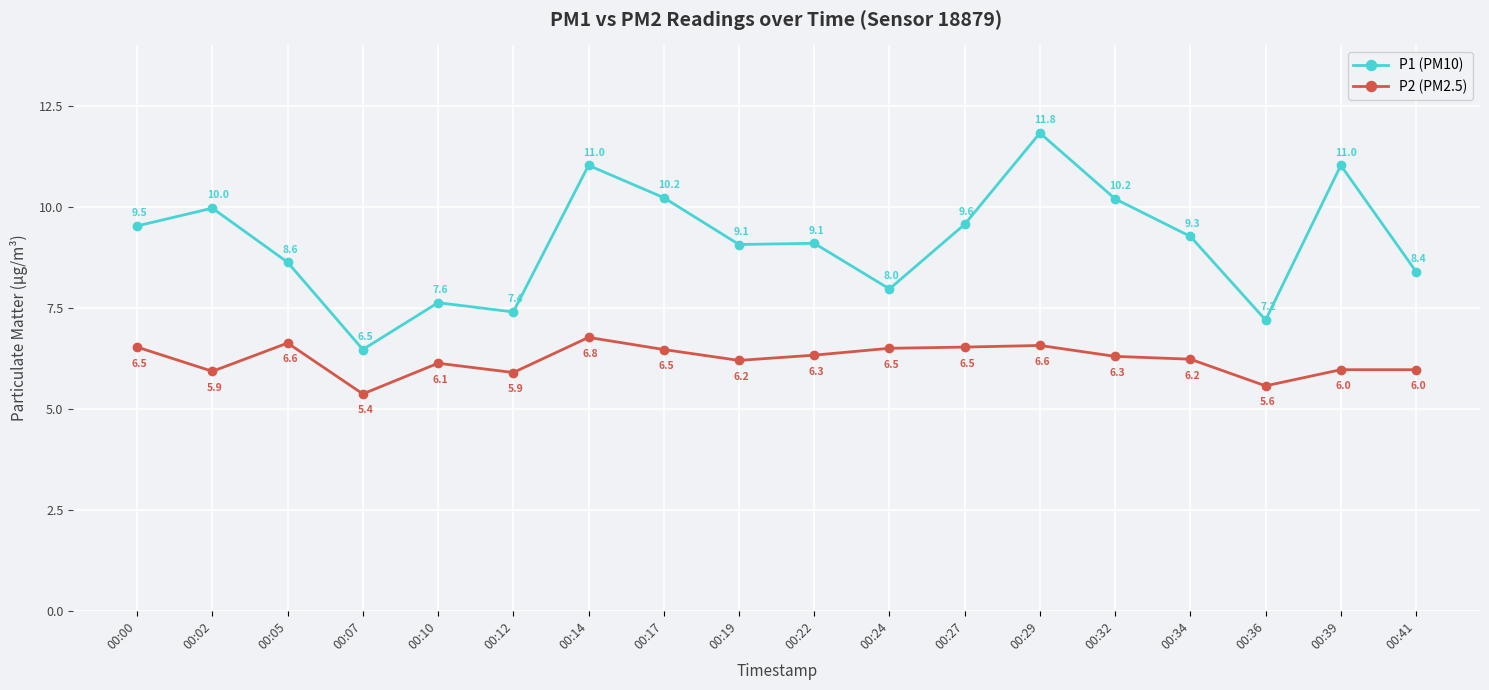

Where does the P1 (PM10) series first go above 9?

00:00